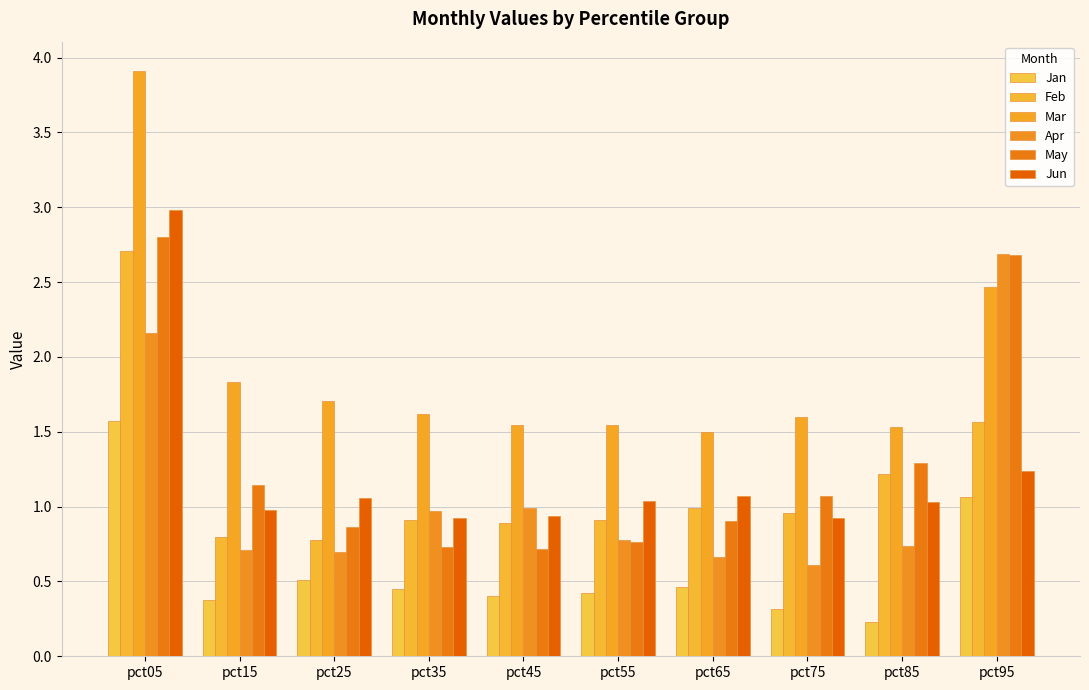

What is the difference between the second highest and second lowest values in the Mar series?

0.9